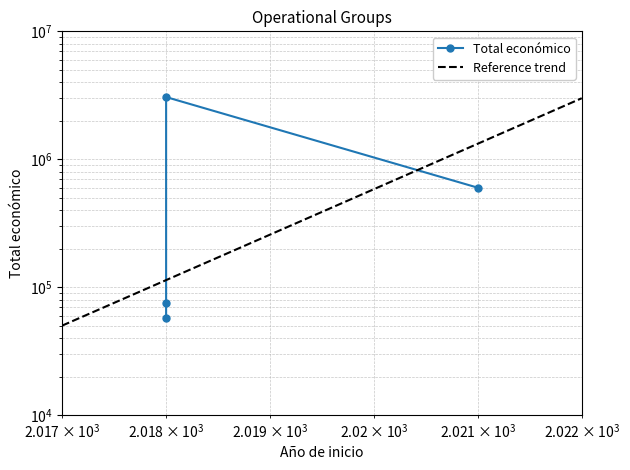

What is the difference between the second highest and minimum values?

541159